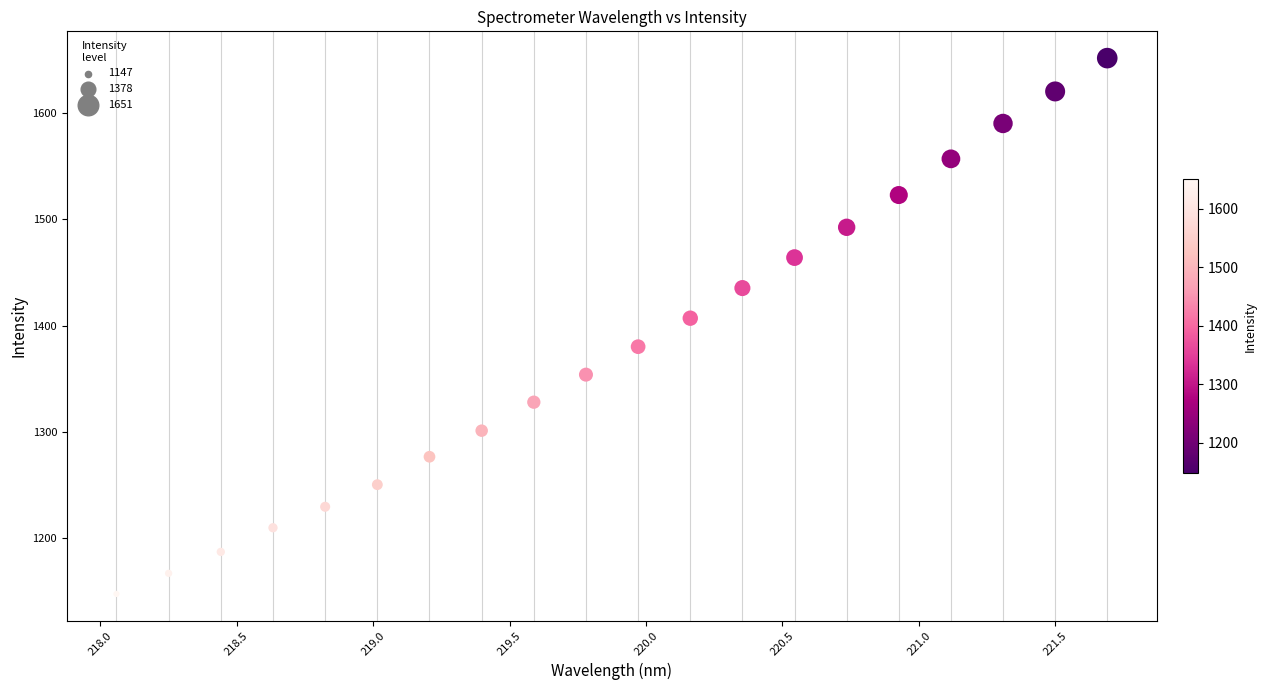

What is the range of Y values (max minus min)?

504.5